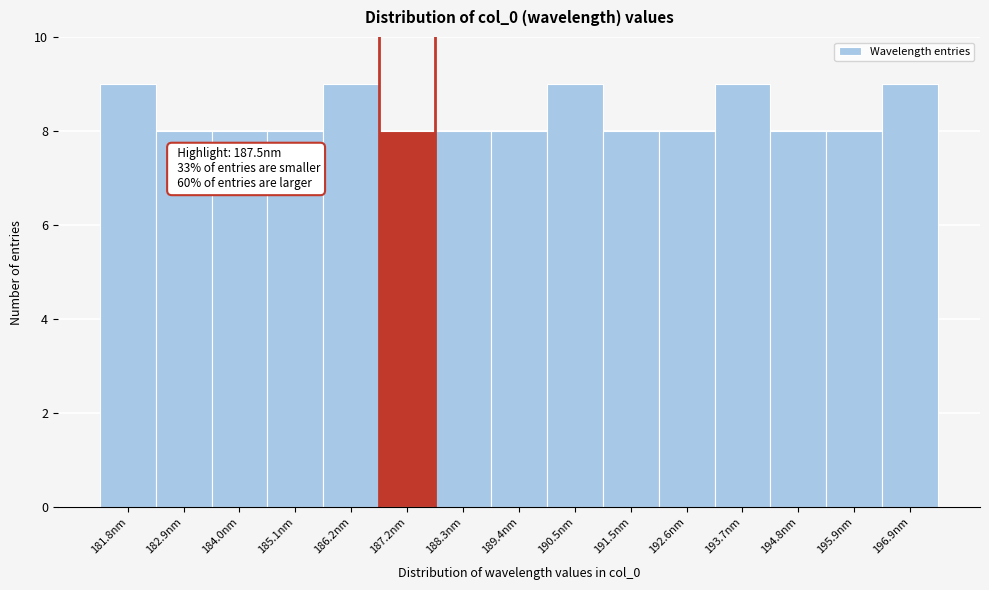

Reading left to right, extract all data points from this chart.

181.8nm=9	182.9nm=8	184.0nm=8	185.1nm=8	186.2nm=9	187.2nm=8	188.3nm=8	189.4nm=8	190.5nm=9	191.5nm=8	192.6nm=8	193.7nm=9	194.8nm=8	195.9nm=8	196.9nm=9